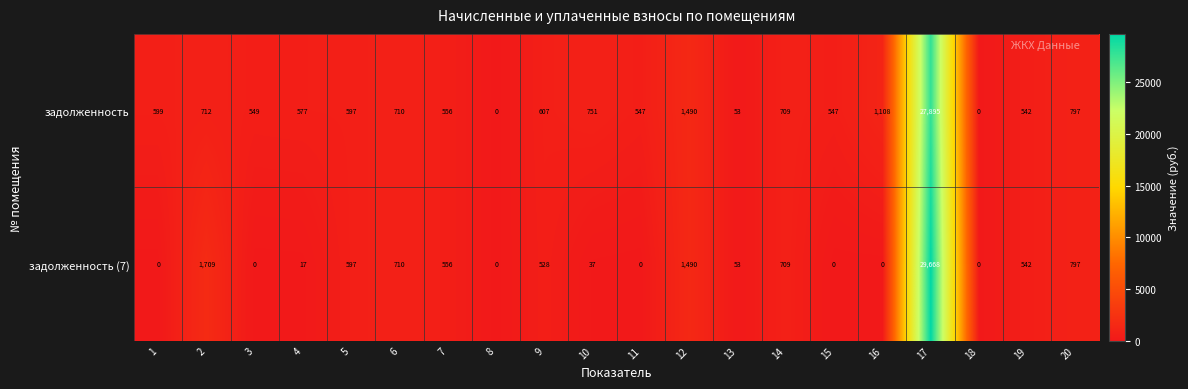

At 11, list the series in order from smallest to largest.

задолженность (7), задолженность